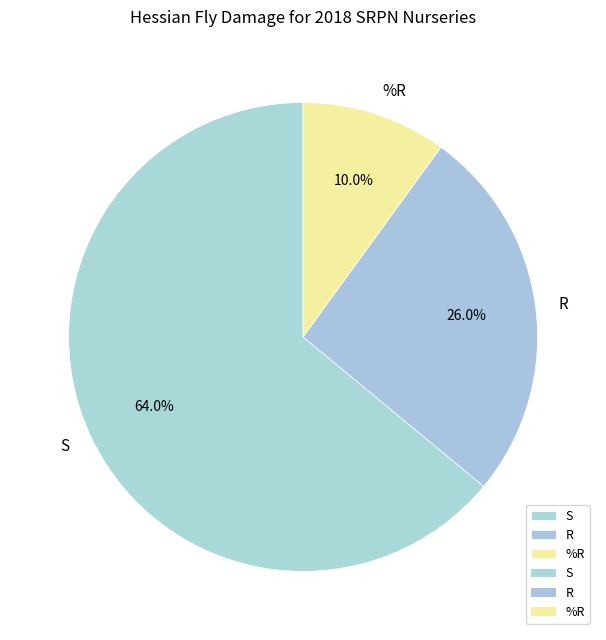

Which category has the smallest portion of the pie?

%R